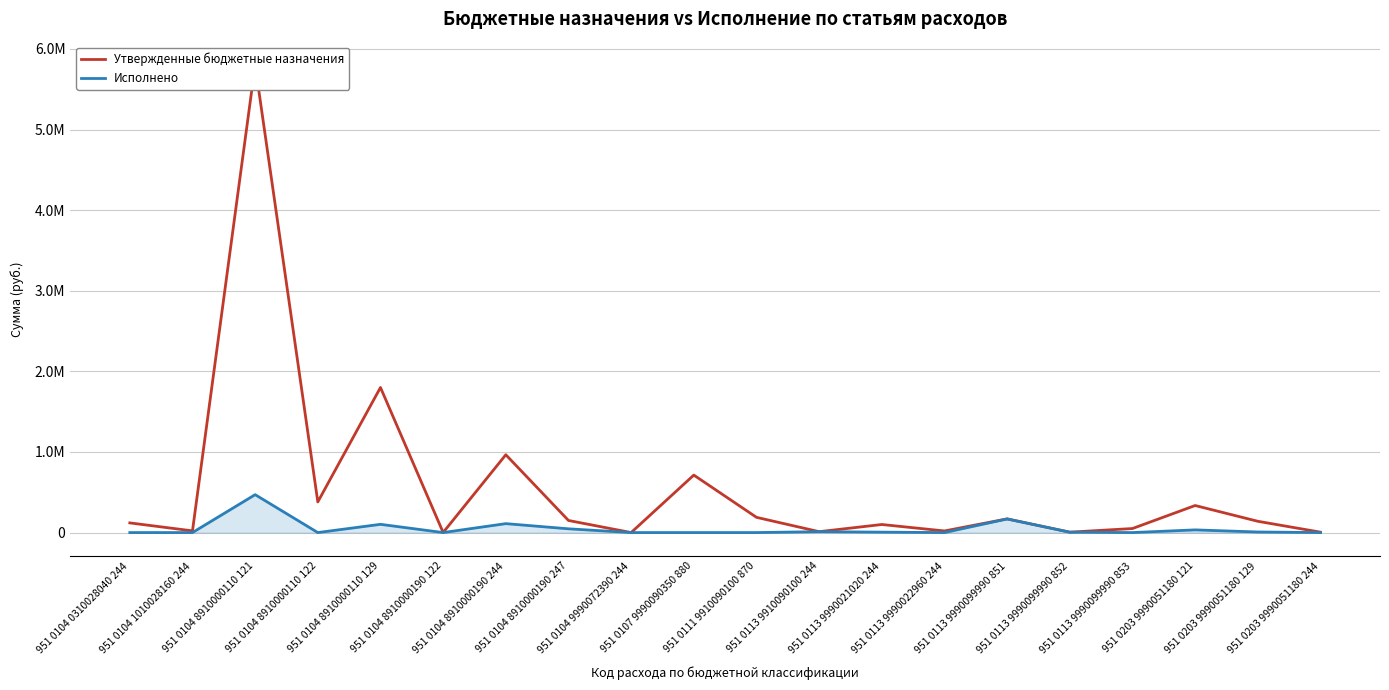

Count the number of data series in this chart.

2